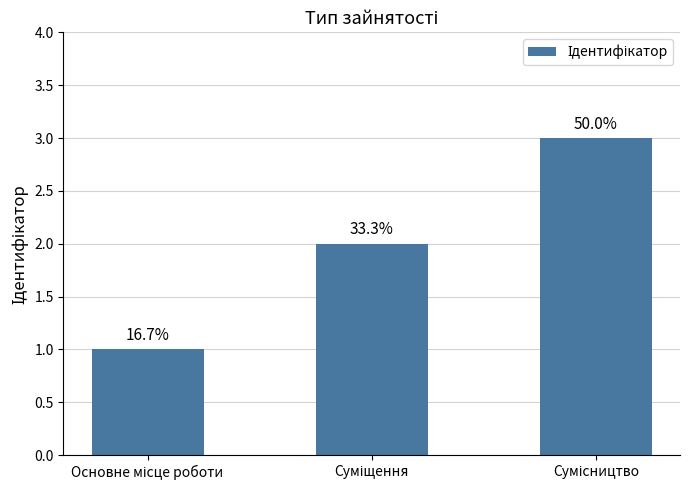

How many bars are there in total?

3